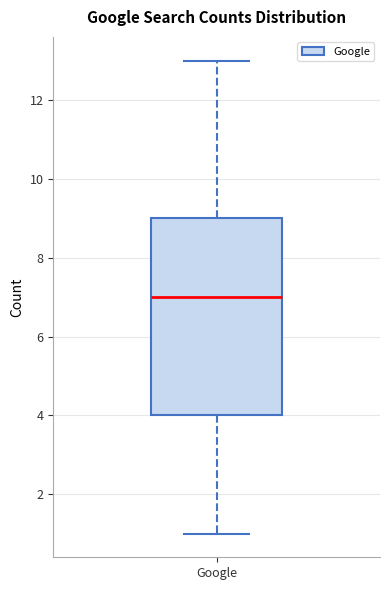

Read this box plot against the y-axis: the position of the median line, the range covered by the box, and the ends of both whiskers. The values are not printed on the chart, so give them approximately, as read against the axis.

median 7, box 4 to 9, whiskers 1 to 13